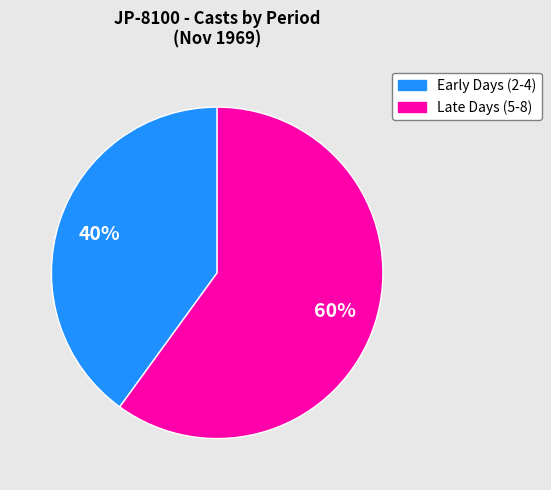

To the nearest percent, what is the average slice percentage?

50%